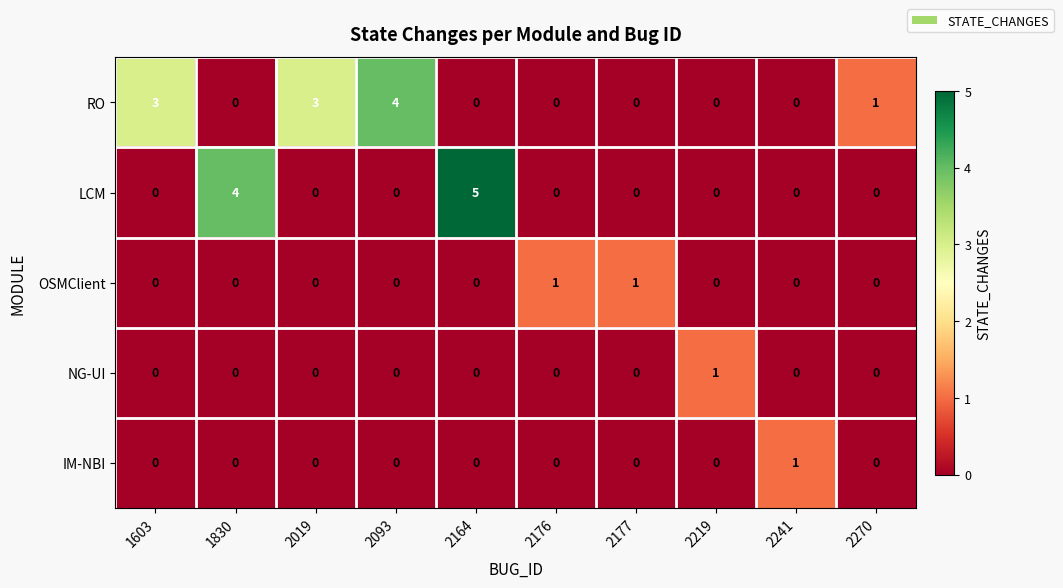

Which series has the largest total across all categories?

RO